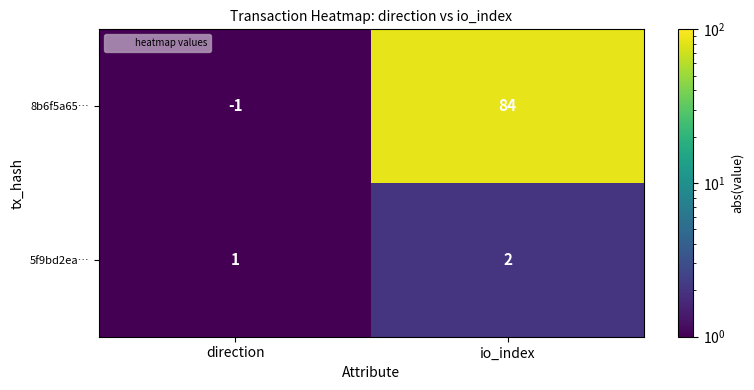

What is the maximum value shown in the chart?

84